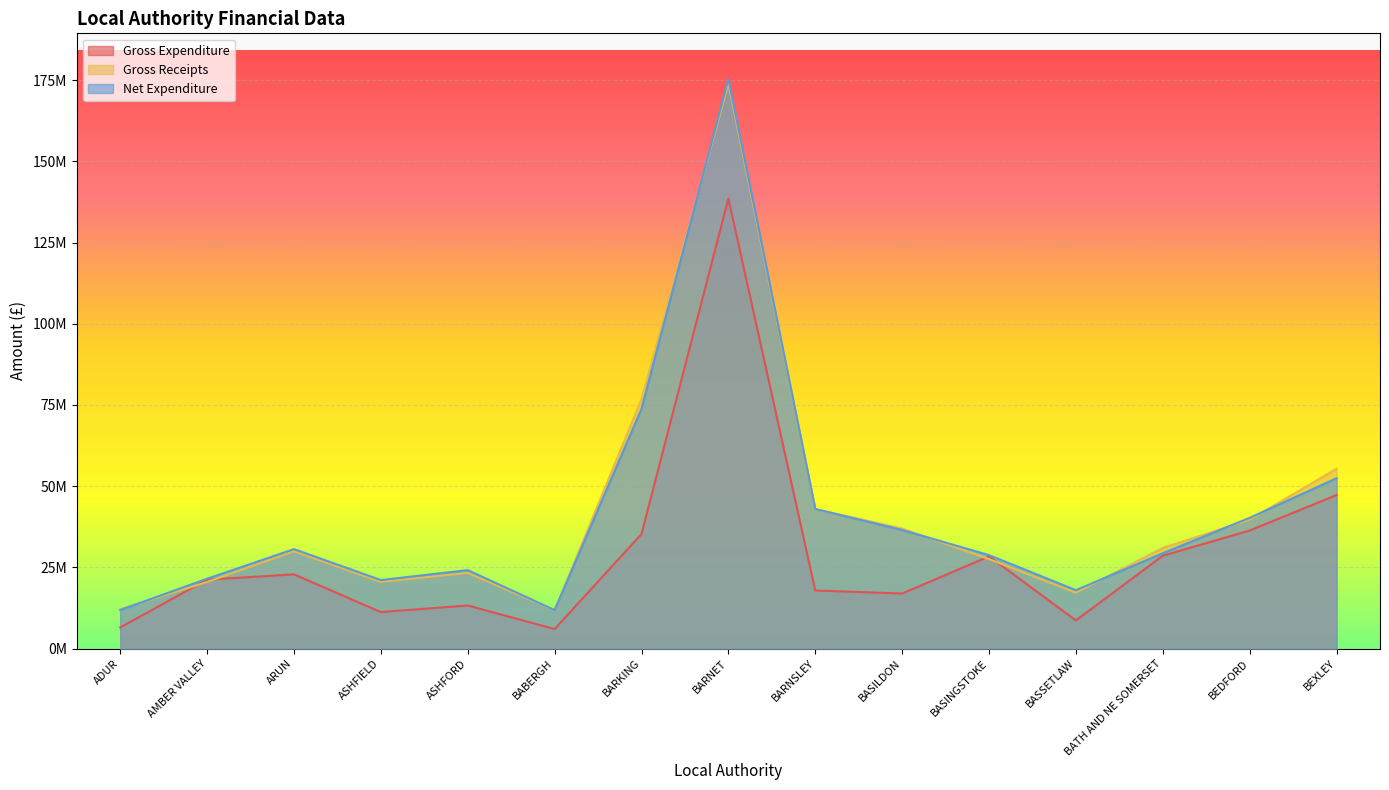

How many lines are shown in the chart?

3